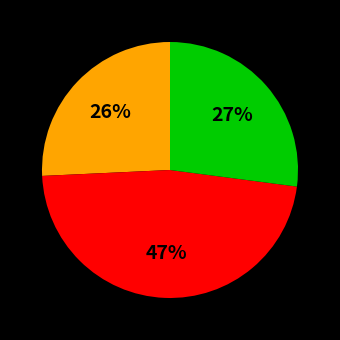

Is there a majority slice in this chart?

No